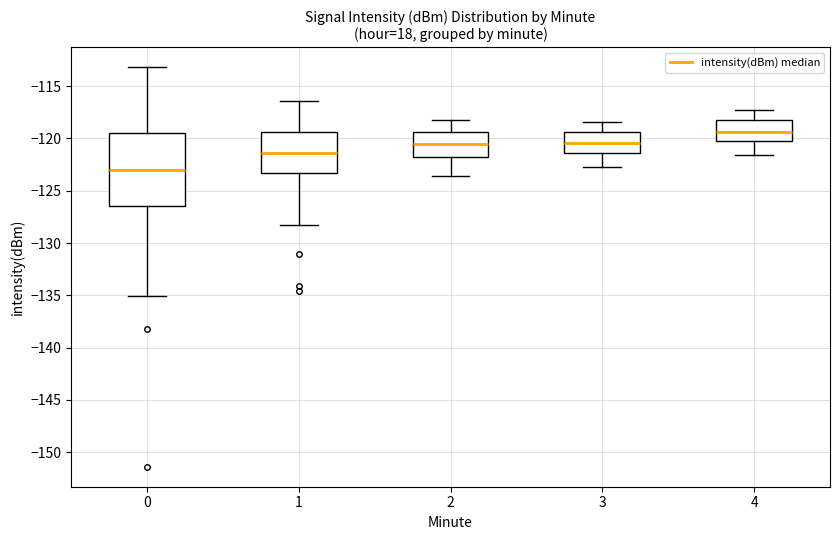

Which box has the highest median line?

4